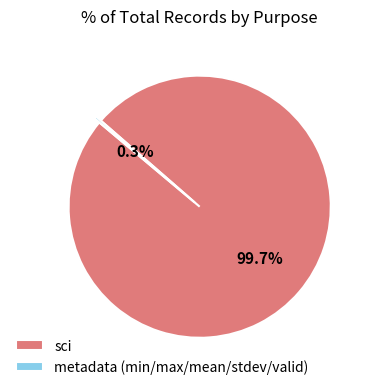

Count the number of slices in the pie.

2